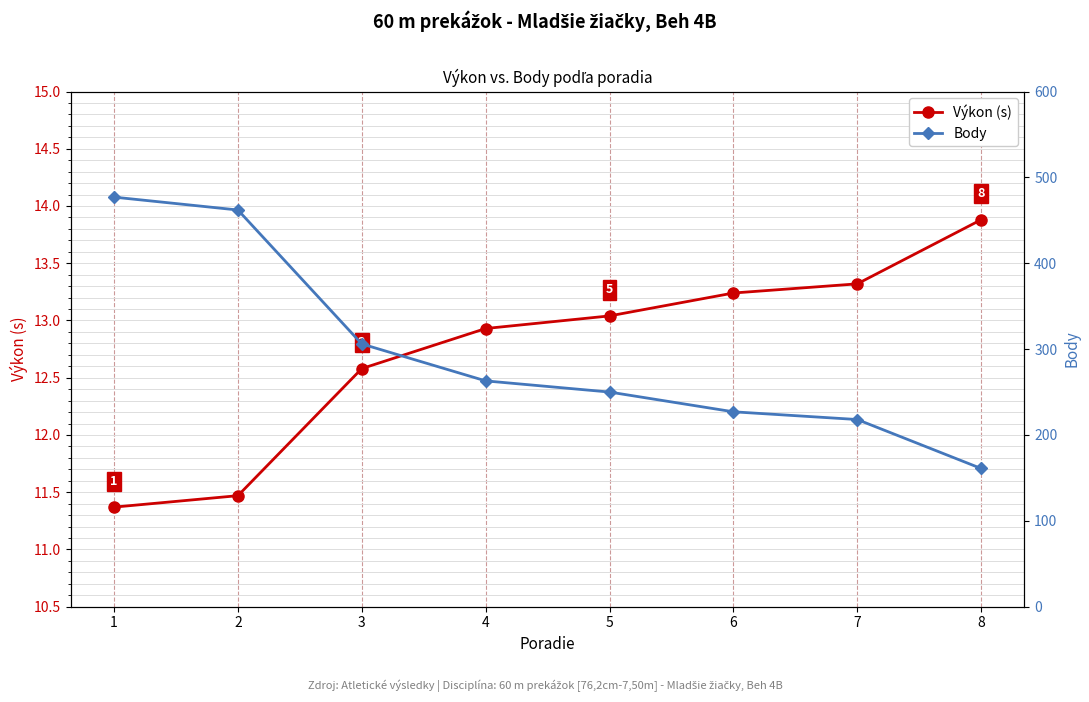

True or false: Body has a value of 462.0 at 2.

True